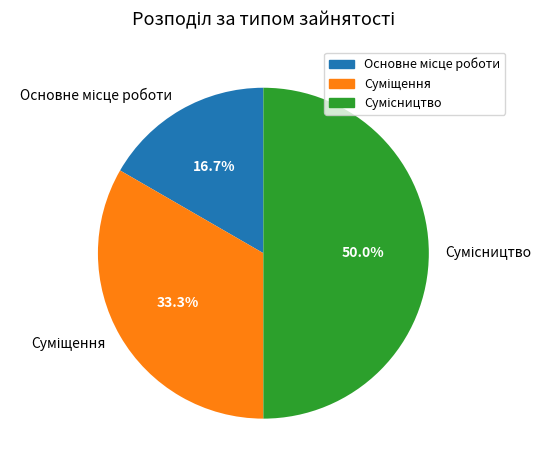

To the nearest percent, what portion does Основне місце роботи represent?

17%